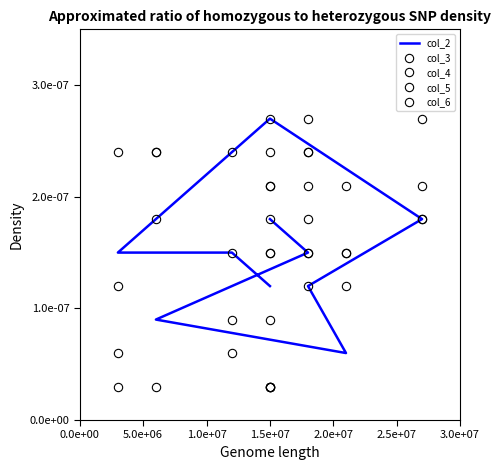

At which category does col_3 reach its first local valley?

1.0e+07